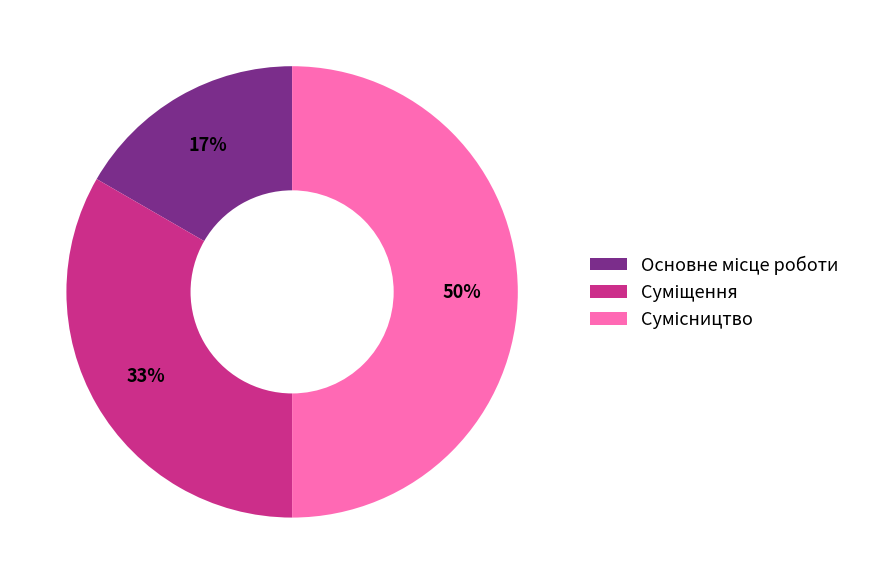

To the nearest percent, what is the difference between the largest and smallest slice percentages?

33%